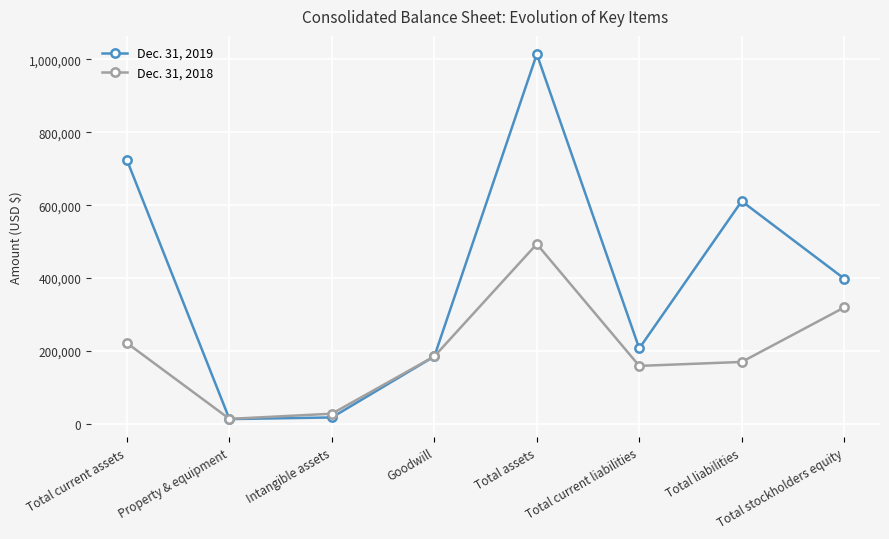

How many interior local valleys does the Dec. 31, 2019 series have?

2